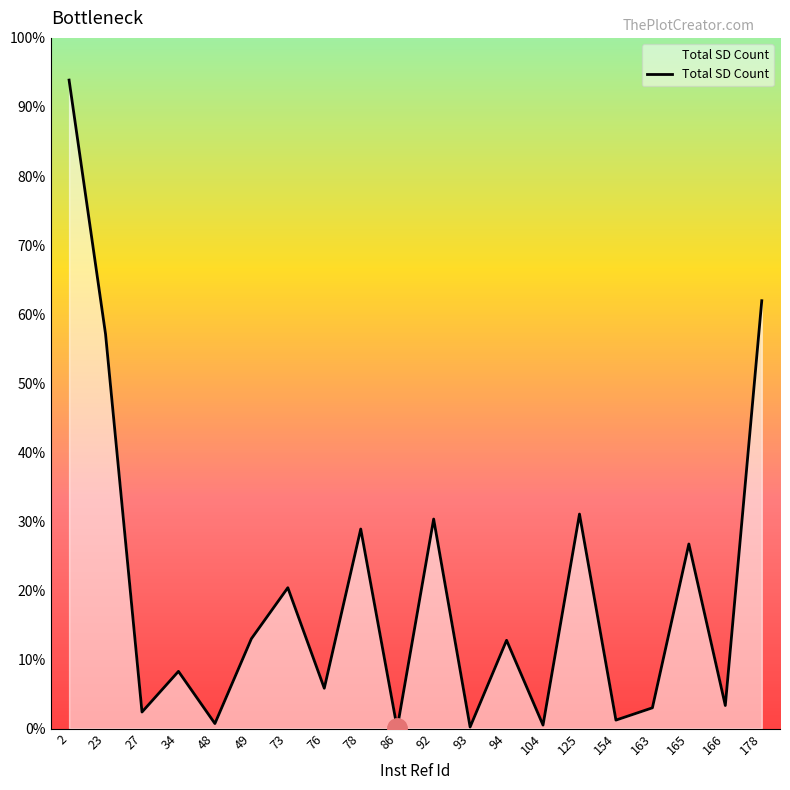

Reading left to right, extract all data points from this chart.

2=1690	23=1028	27=43	34=149	48=13	49=234	73=367	76=105	78=520	86=1	92=546	93=4	94=230	104=9	125=559	154=22	163=54	165=481	166=60	178=1115